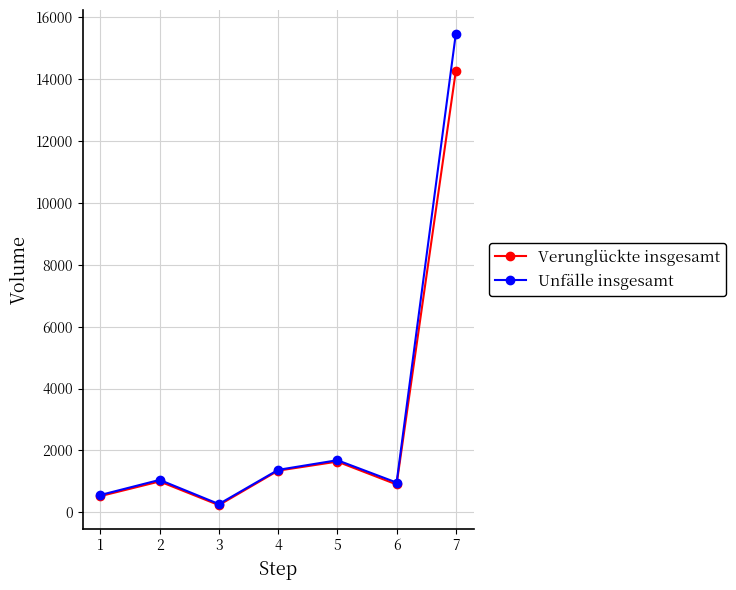

At how many categories does at least one series exceed 13588?

1